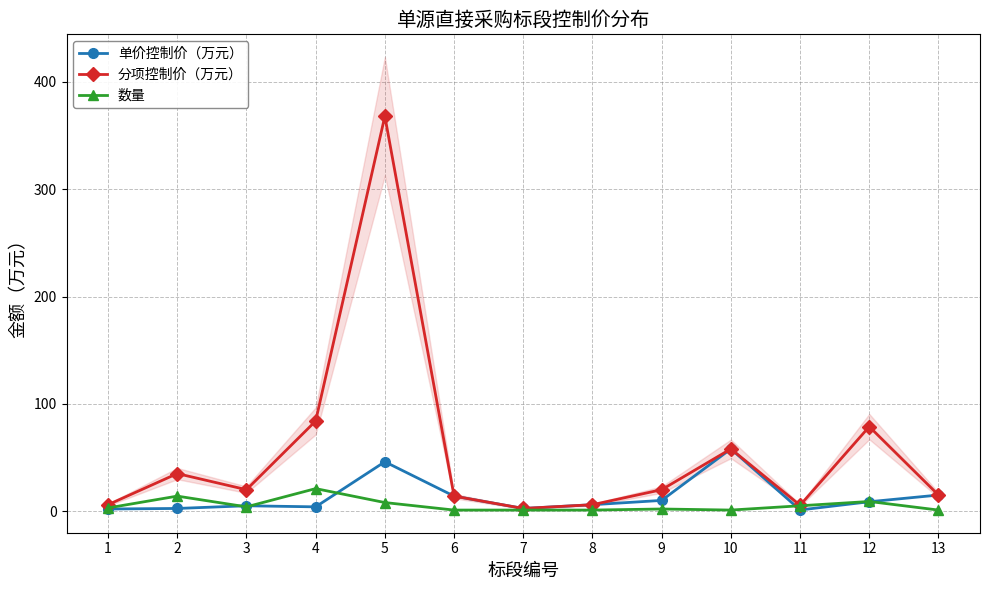

How many interior local valleys does the 单价控制价（万元） series have?

3